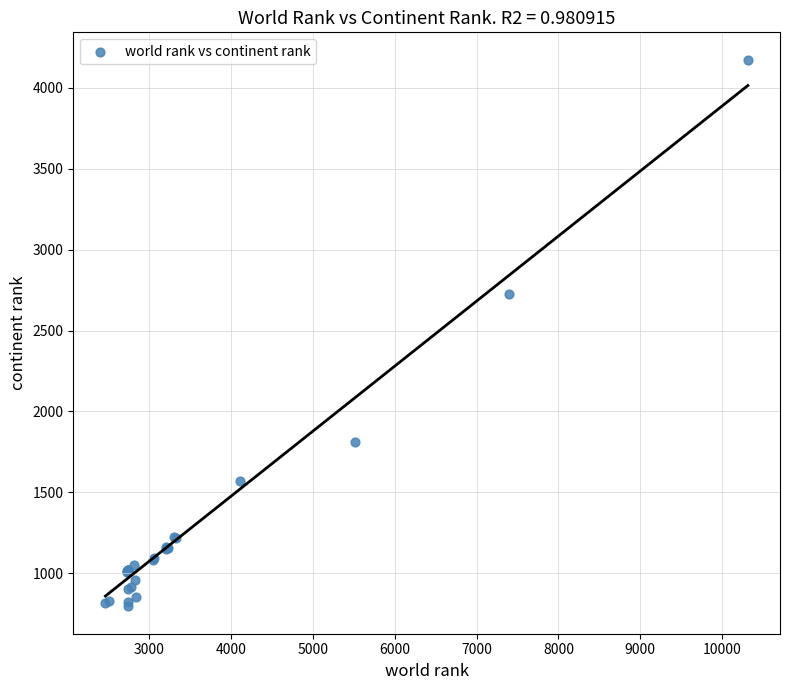

What Y value in the scatter plot is closest to 2484?

2726